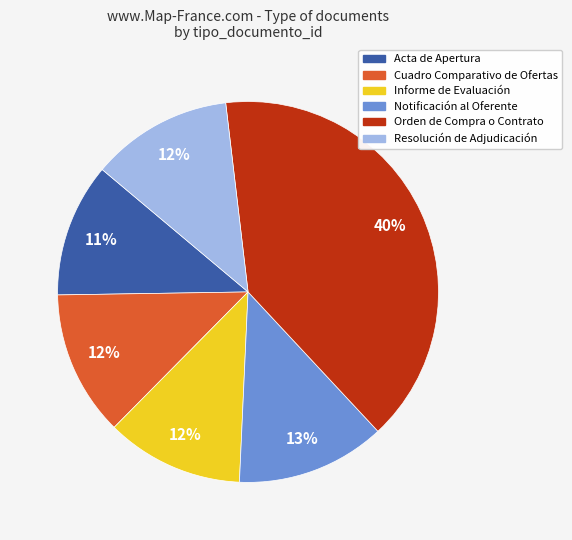

How many slices are in this pie chart?

6